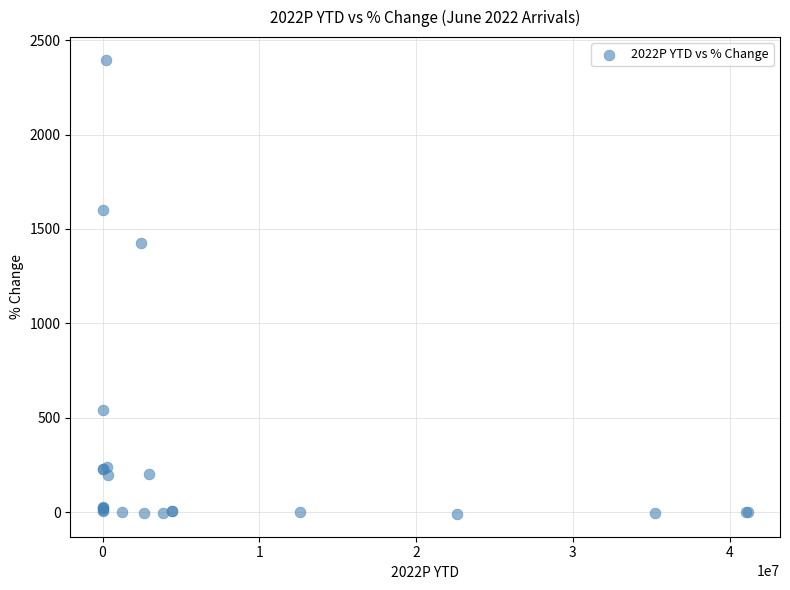

What Y value in the scatter plot is closest to 1193?

1424.9